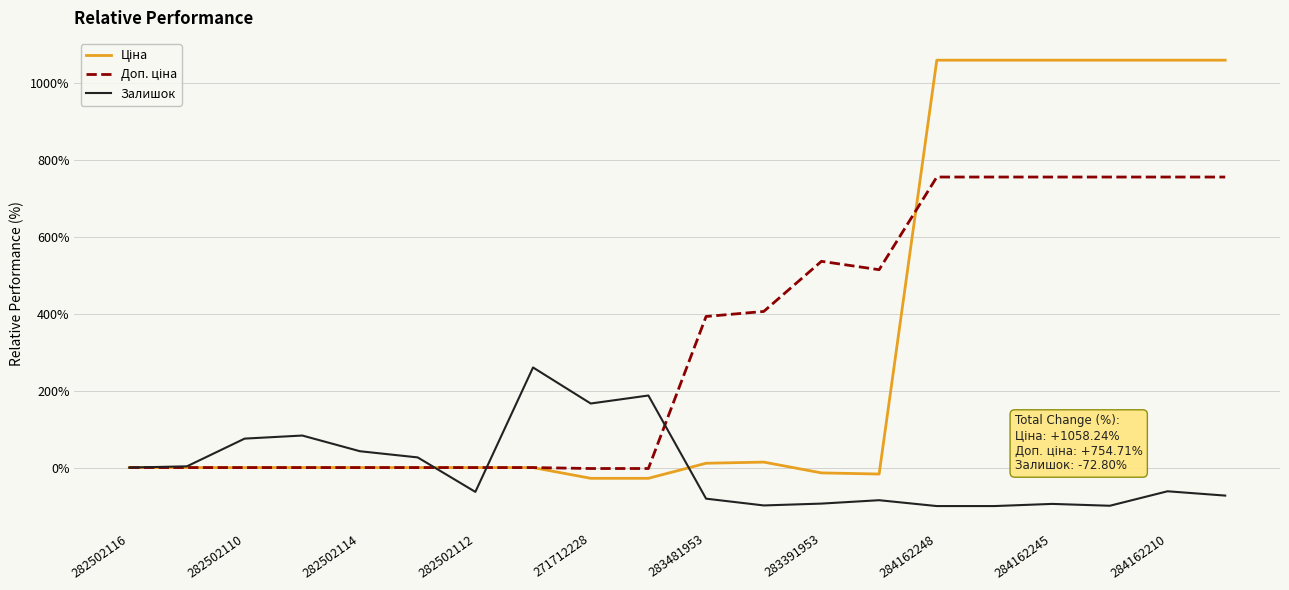

What is the maximum value shown in the chart?

1058.2